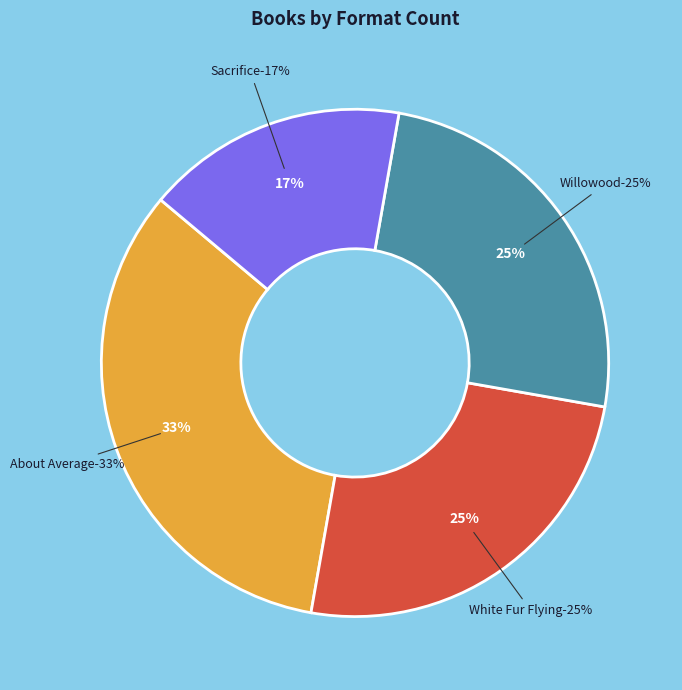

Rank the categories by value from highest to lowest.

About Average, White Fur Flying, Willowood, Sacrifice